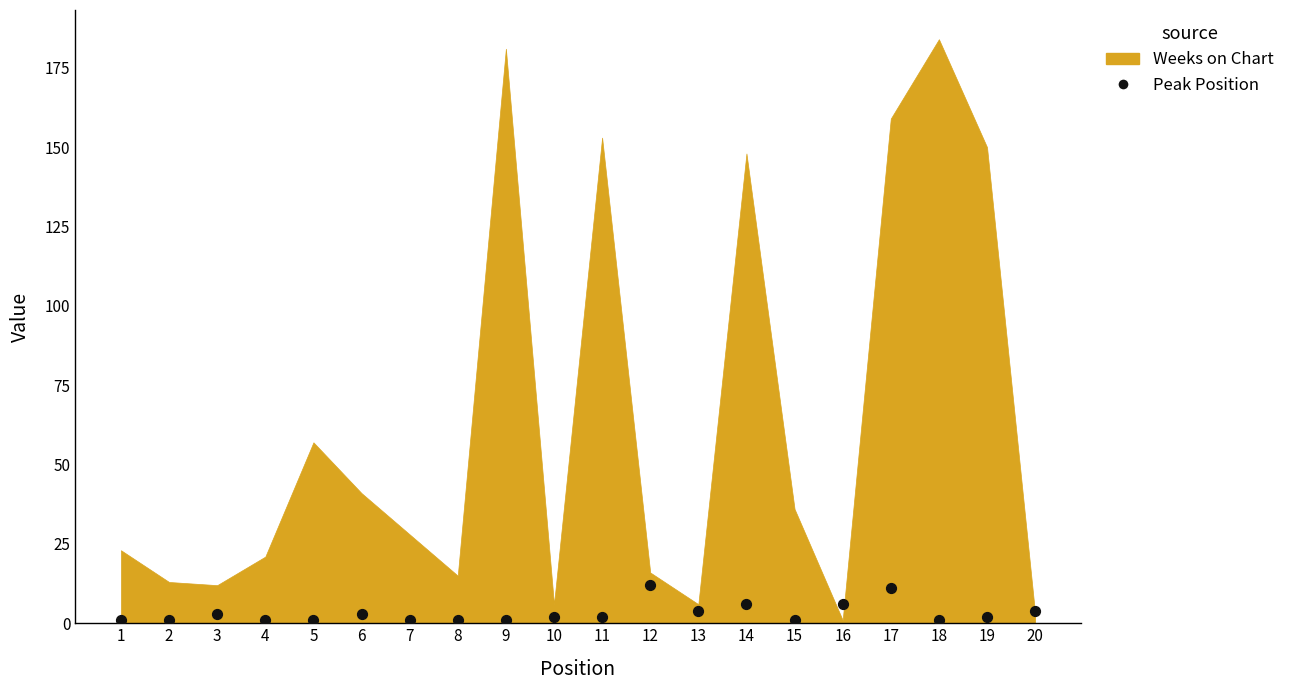

What is the range of Y values (max minus min)?

11